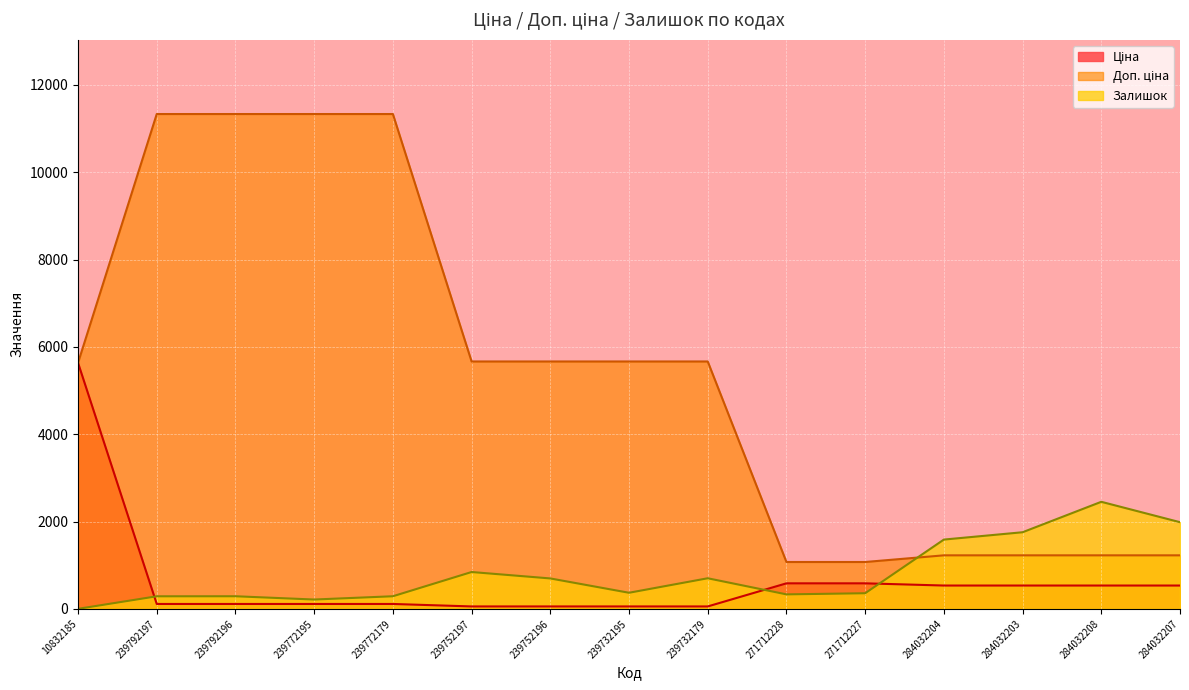

Reading left to right, list all the values displayed in this chart.

Ціна: 5636.0	113.3	113.3	113.3	113.3	56.7	56.7	56.7	56.7	586.0	586.0	535.4	535.4	535.4	535.4
Доп. ціна: 5636.0	11334.0	11334.0	11334.0	11334.0	5667.0	5667.0	5667.0	5667.0	1074.5	1074.5	1227.2	1227.2	1227.2	1227.2
Залишок: 2.0	289.0	290.0	215.0	290.0	845.0	698.0	370.0	702.0	333.0	359.0	1588.0	1756.0	2453.0	1986.0